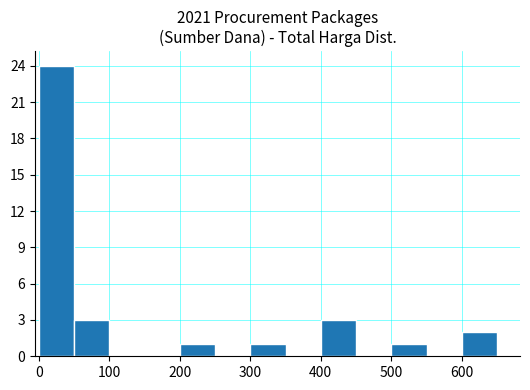

What is the greatest value displayed?

24